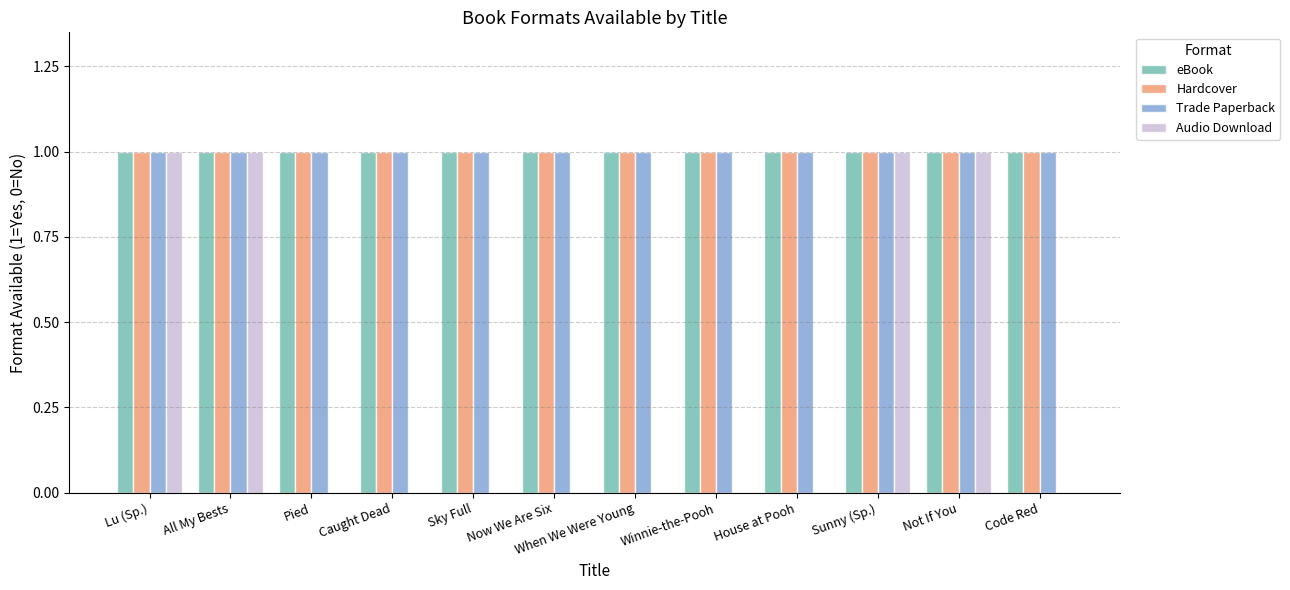

What is the total value across all series at Lu (Sp.)?

4